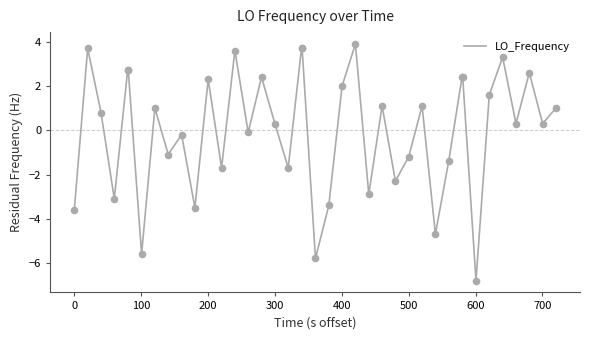

What is the difference between the maximum and minimum values?

10.7